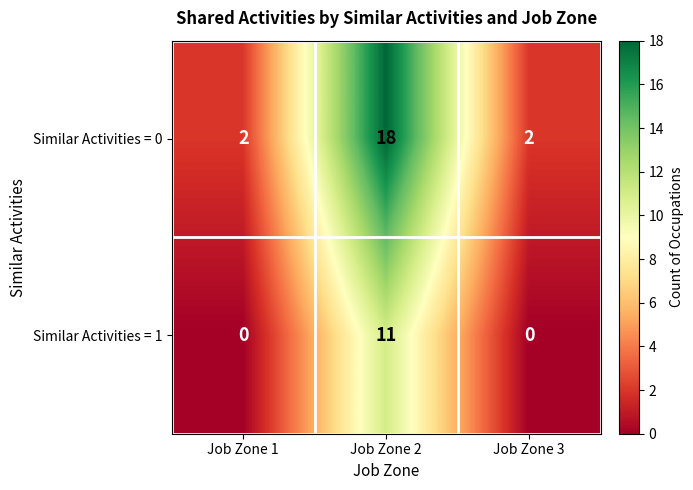

The Similar Activities = 1 series shows 11 at Job Zone 2. True or false?

True